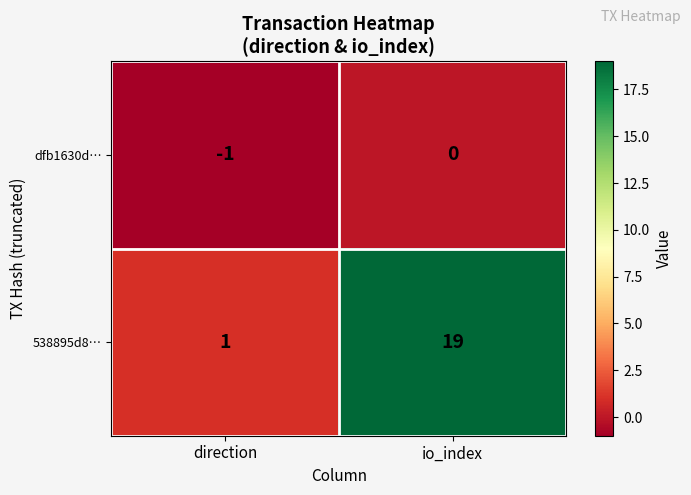

Count the number of categories in the chart.

2